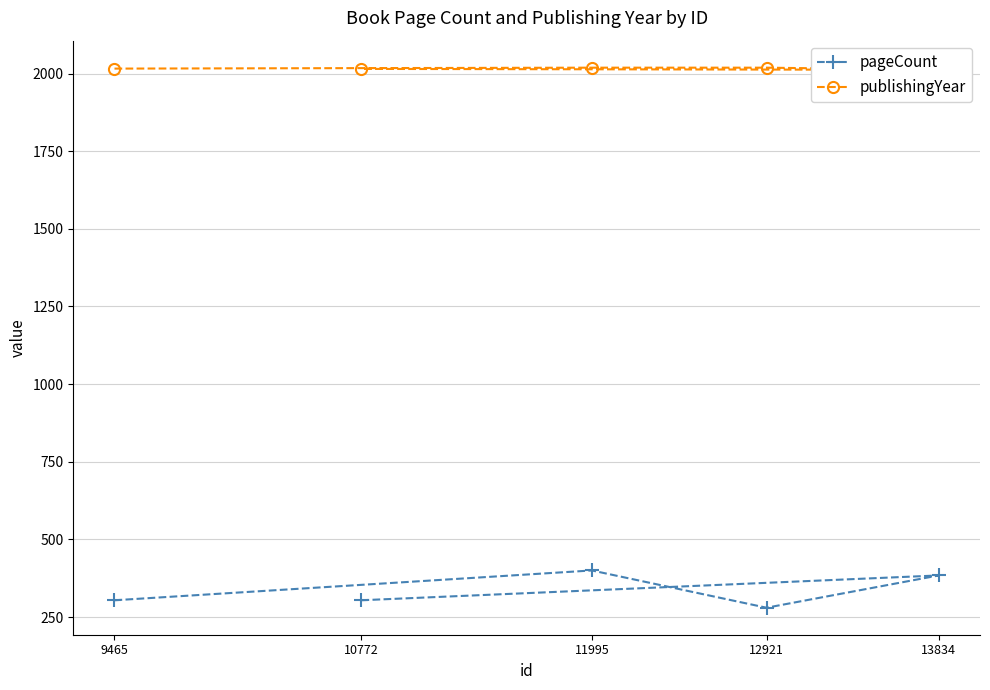

What is the total value across all series at 12921?

2299